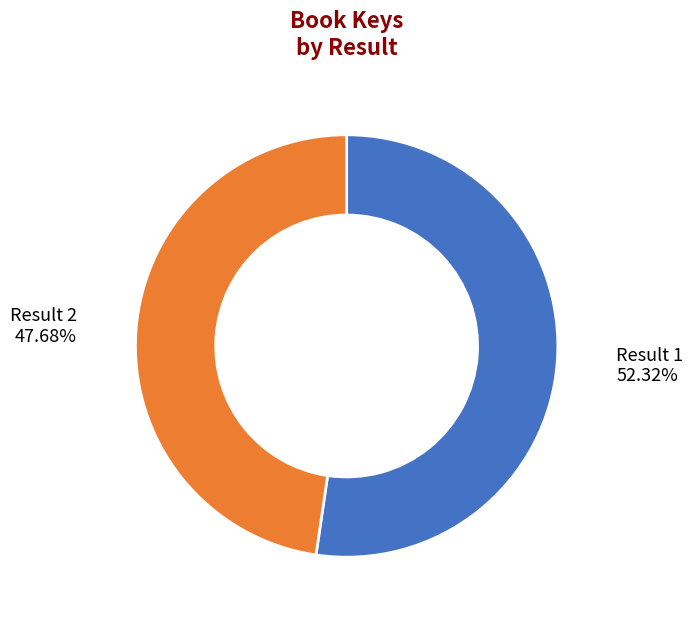

Which category has the smallest portion of the pie?

Result 2